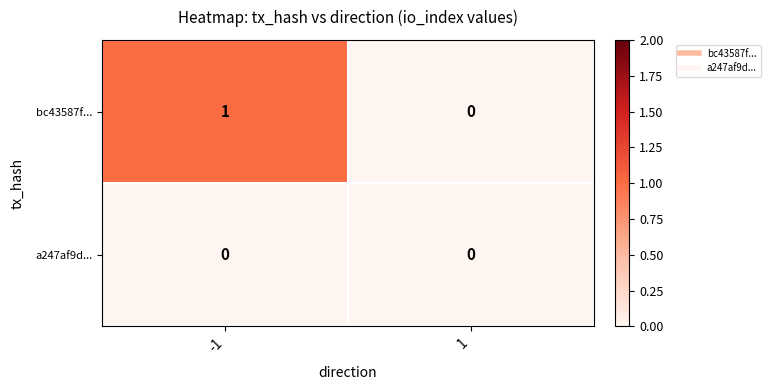

True or false: a247af9d... has a value of 0 at 1.

True